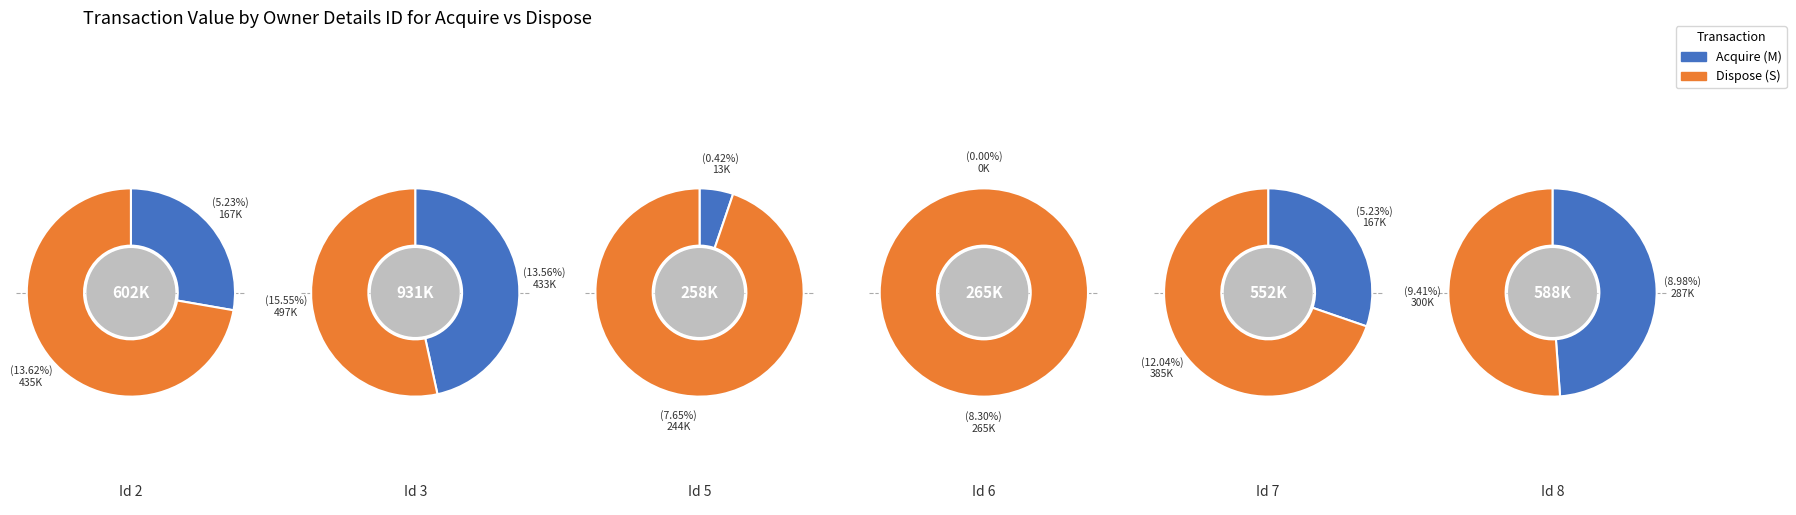

At 2, list the series in order from largest to smallest.

Dispose (S), Acquire (M)